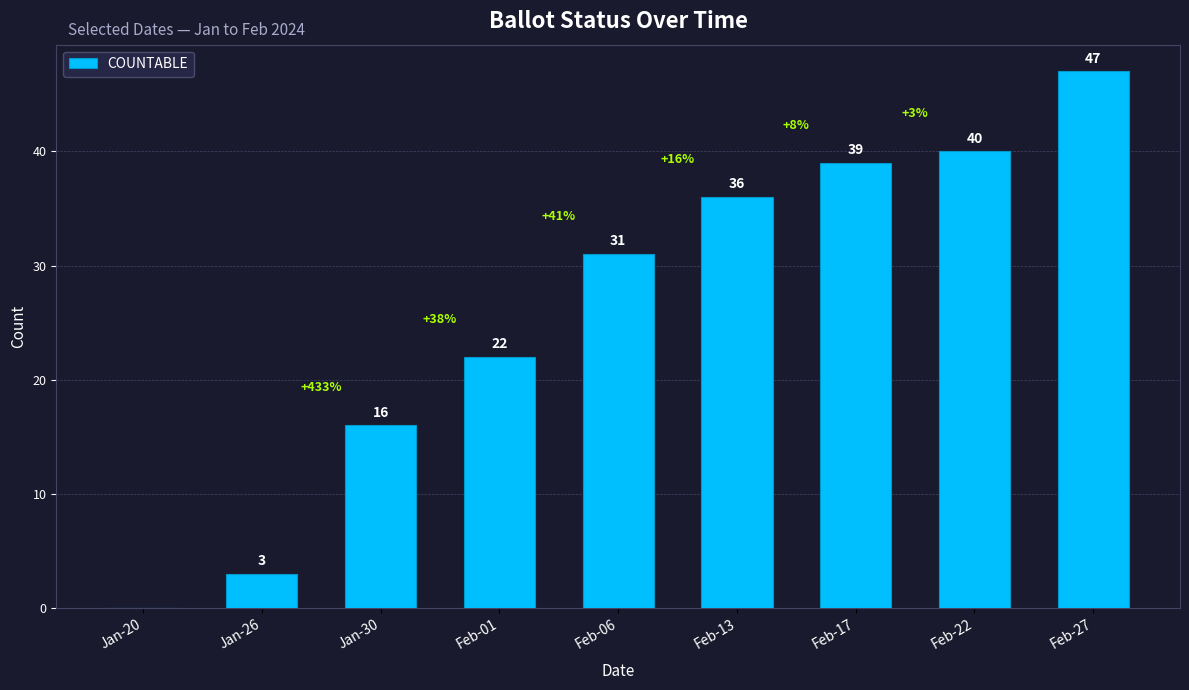

What is the change in value from Feb-06 to Feb-13?

+5